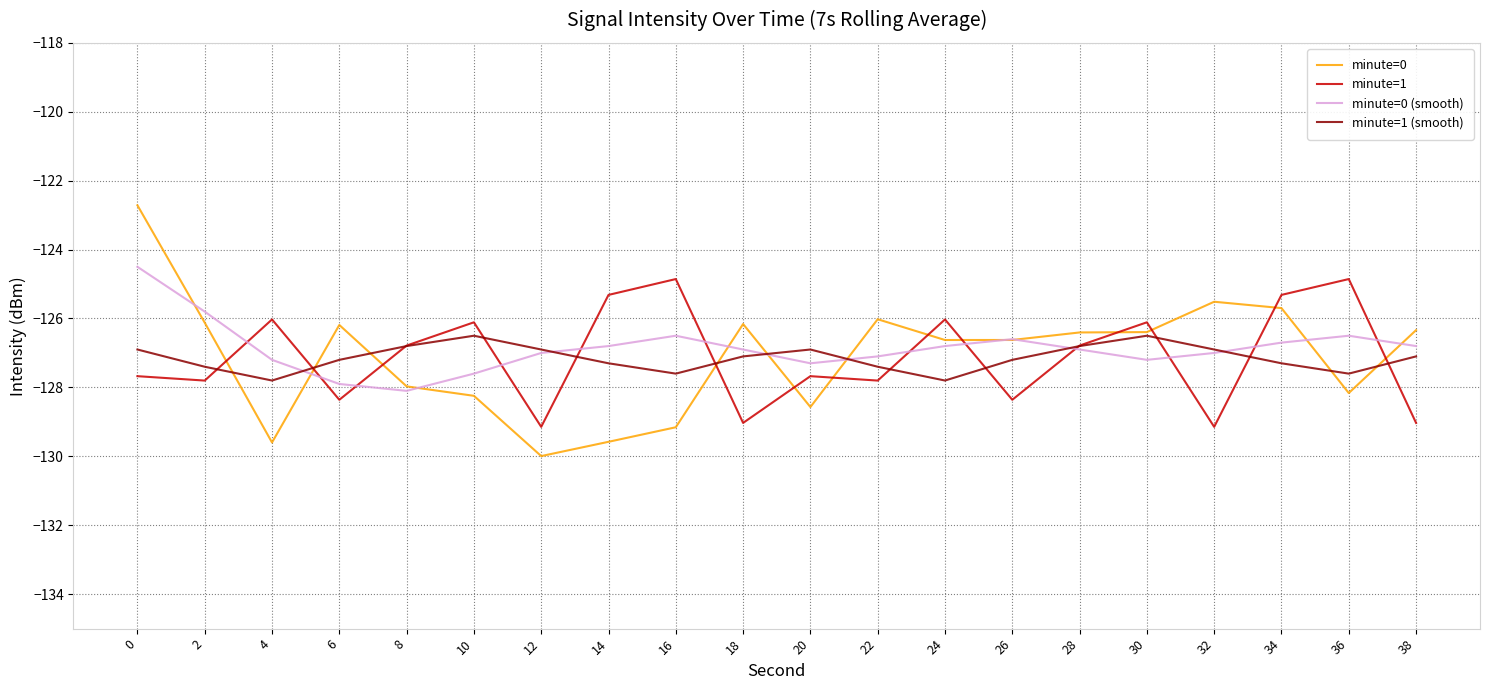

What value does the minute=1 (smooth) series have at 2?

-127.4